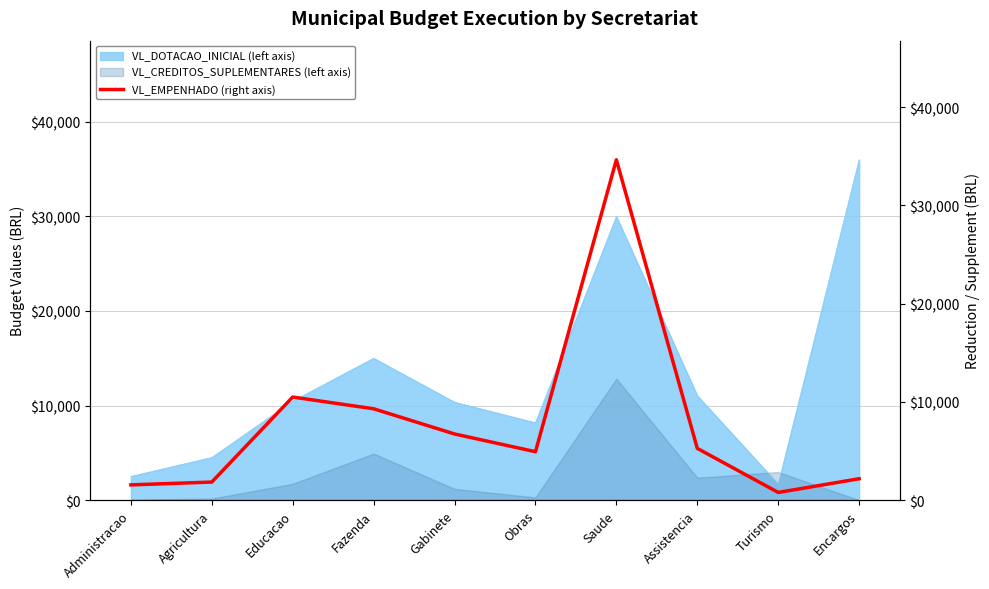

Reading left to right, list all the values displayed in this chart.

Administracao=1546.5	Agricultura=1833.5	Educacao=10489.2	Fazenda=9295.5	Gabinete=6729.5	Obras=4924.4	Saude=34646.8	Assistencia=5263.1	Turismo=776.0	Encargos=2172.0